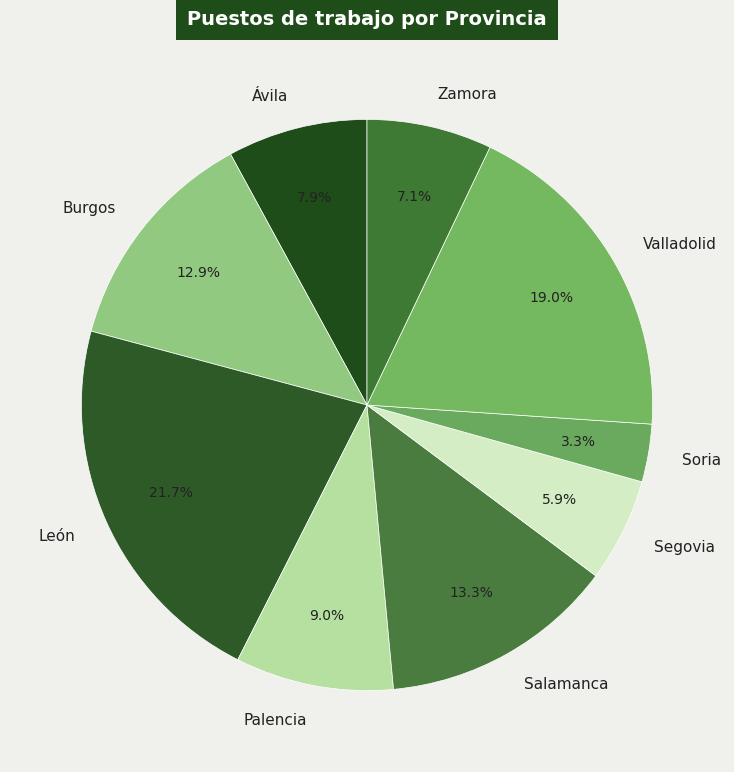

True or false: Soria accounts for 3% of the total.

True